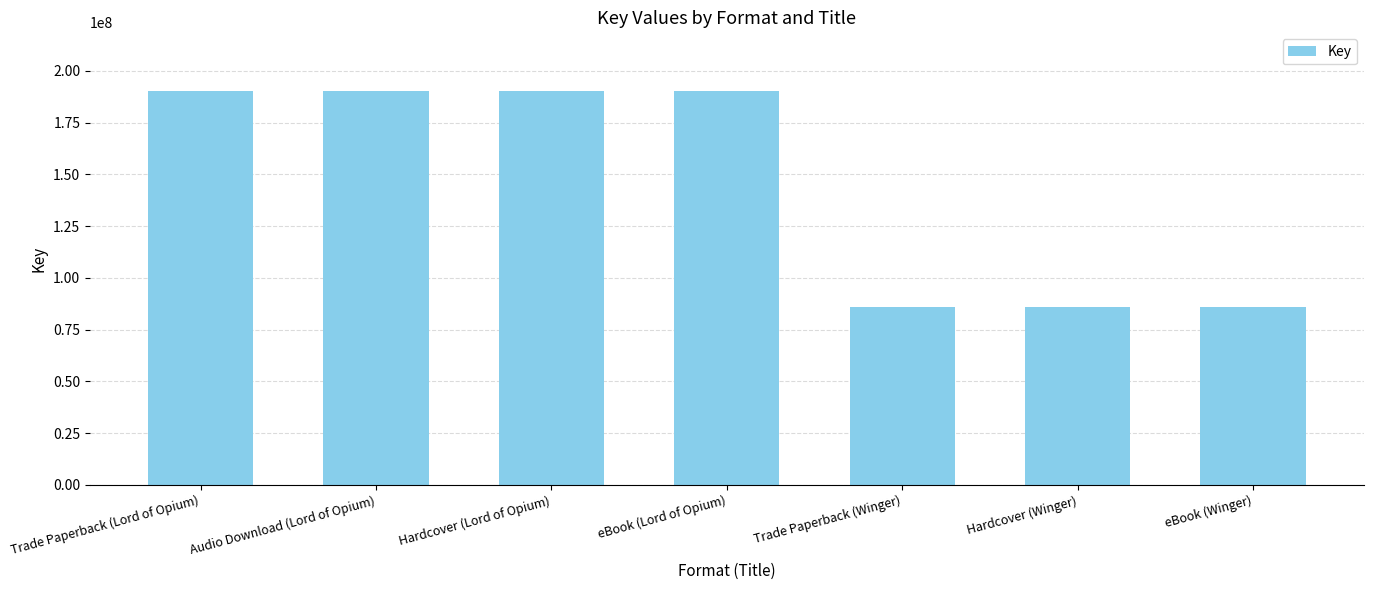

Reading left to right, list all the values displayed in this chart.

190146337	190146337	190146337	190146337	85999349	85999349	85999349